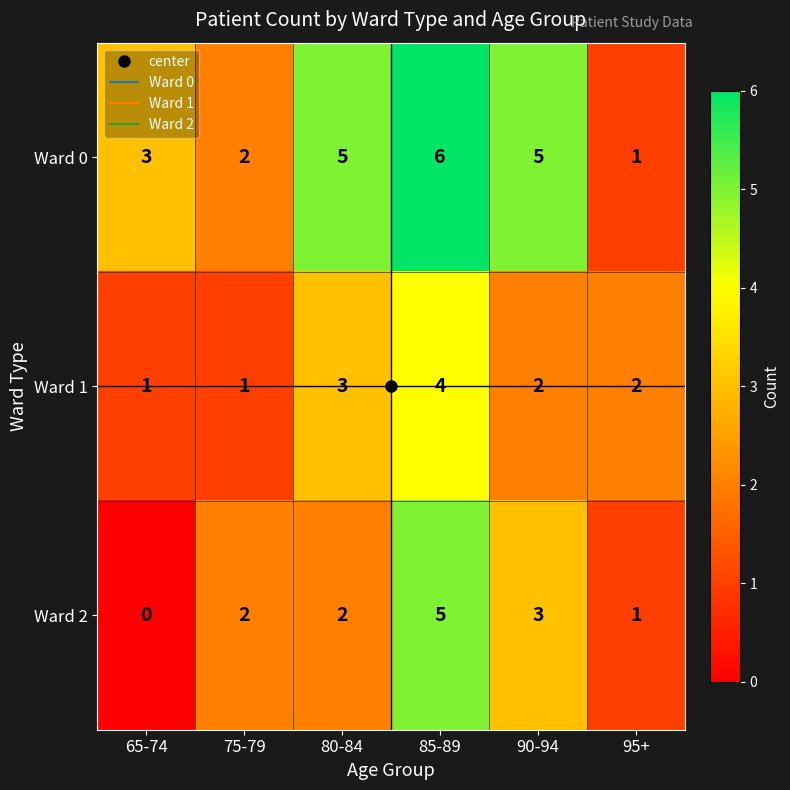

What is the total value across all series at 90-94?

10